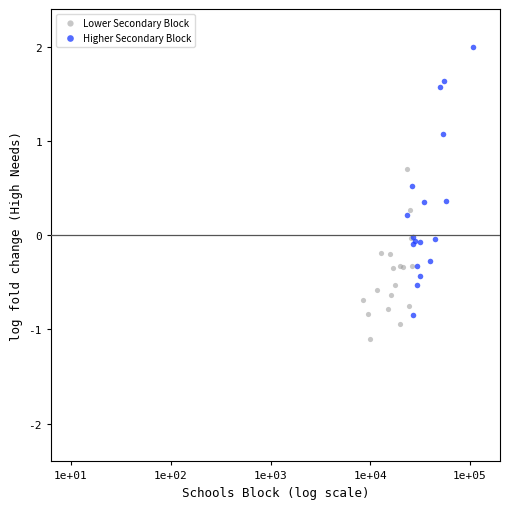

Which series has the largest Y range (max minus min)?

Higher Secondary Block